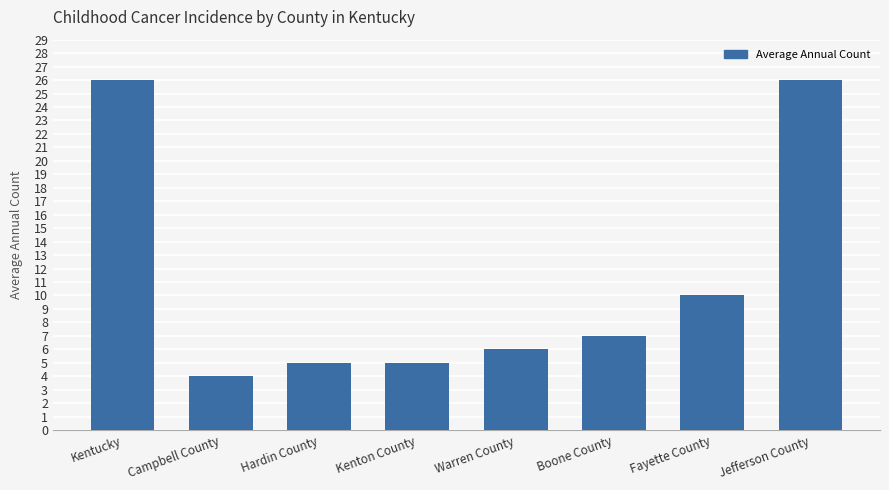

Are the bars horizontal?

No